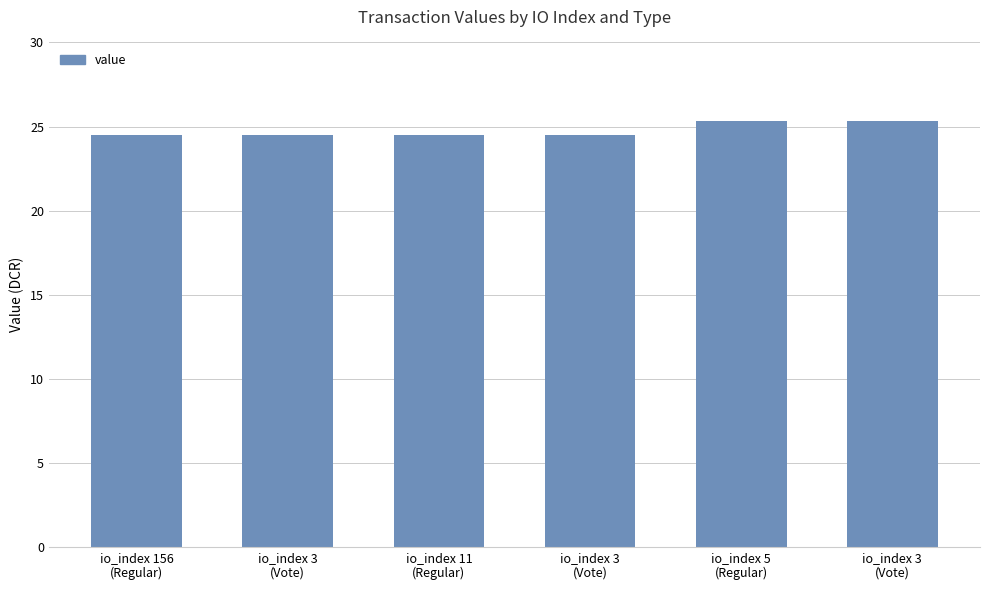

How many bars are there in total?

6